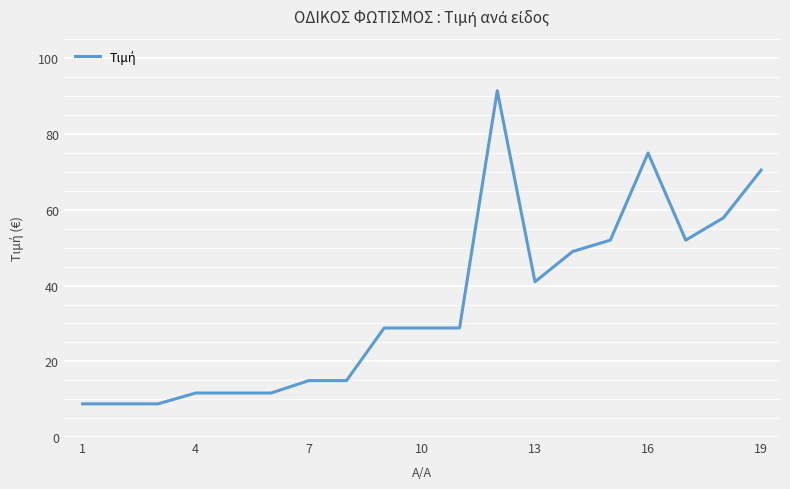

How many values exceed 28?

11